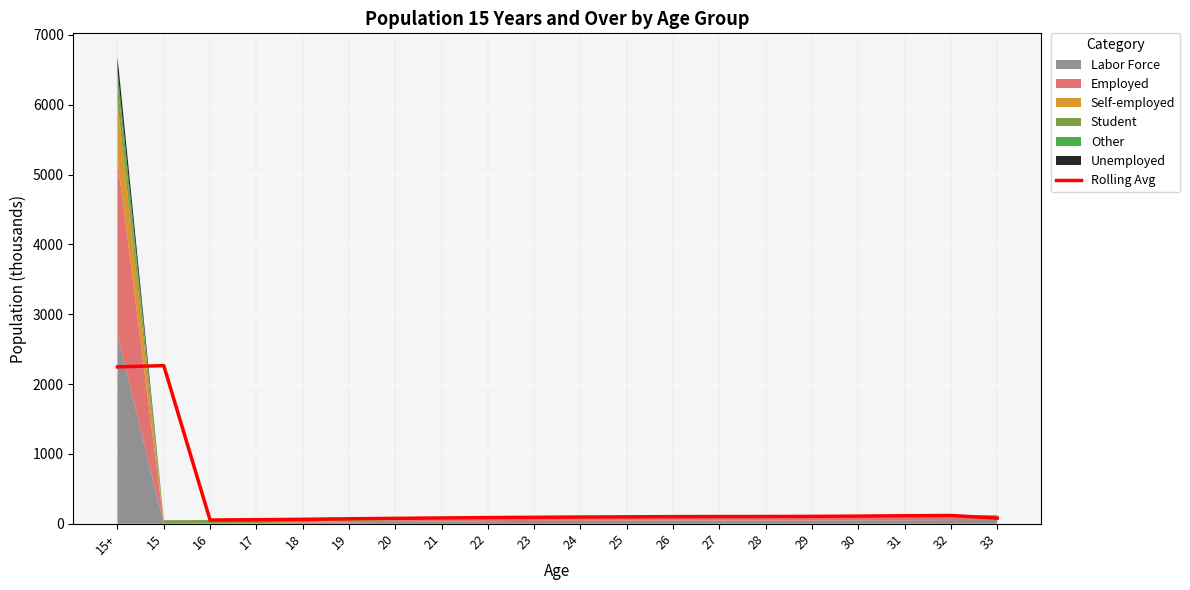

Reading right to left, extract all data points from this chart.

33=80.7	32=118.8	31=114.6	30=109.7	29=105.9	28=104.2	27=103.4	26=102.4	25=99.3	24=96.2	23=92.7	22=88.6	21=83.3	20=77.5	19=71.4	18=63.9	17=58.0	16=53.5	15=2264.1	15+=2246.1